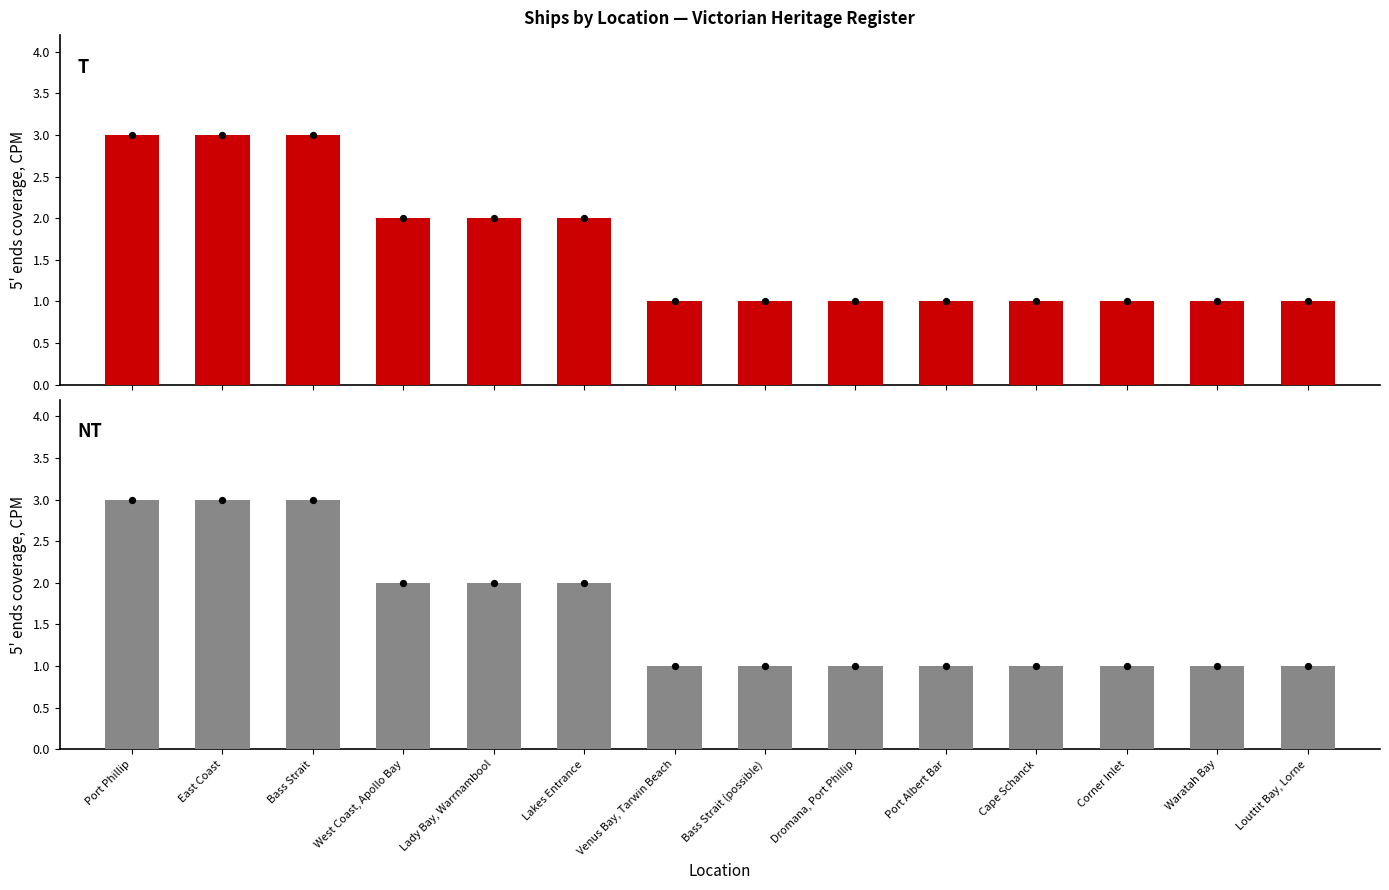

What is the change in value from Bass Strait to Louttit Bay, Lorne?

-2